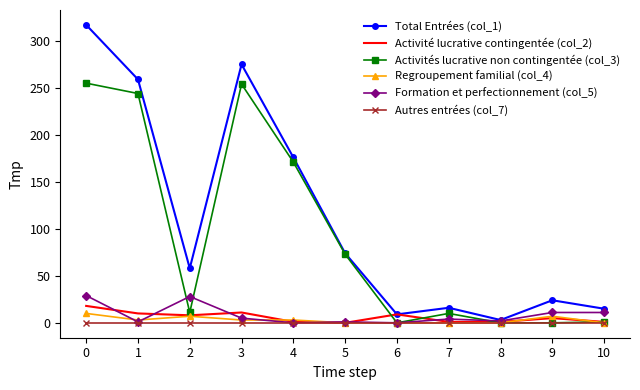

Which series has the largest range (max minus min)?

Total Entrées (col_1)